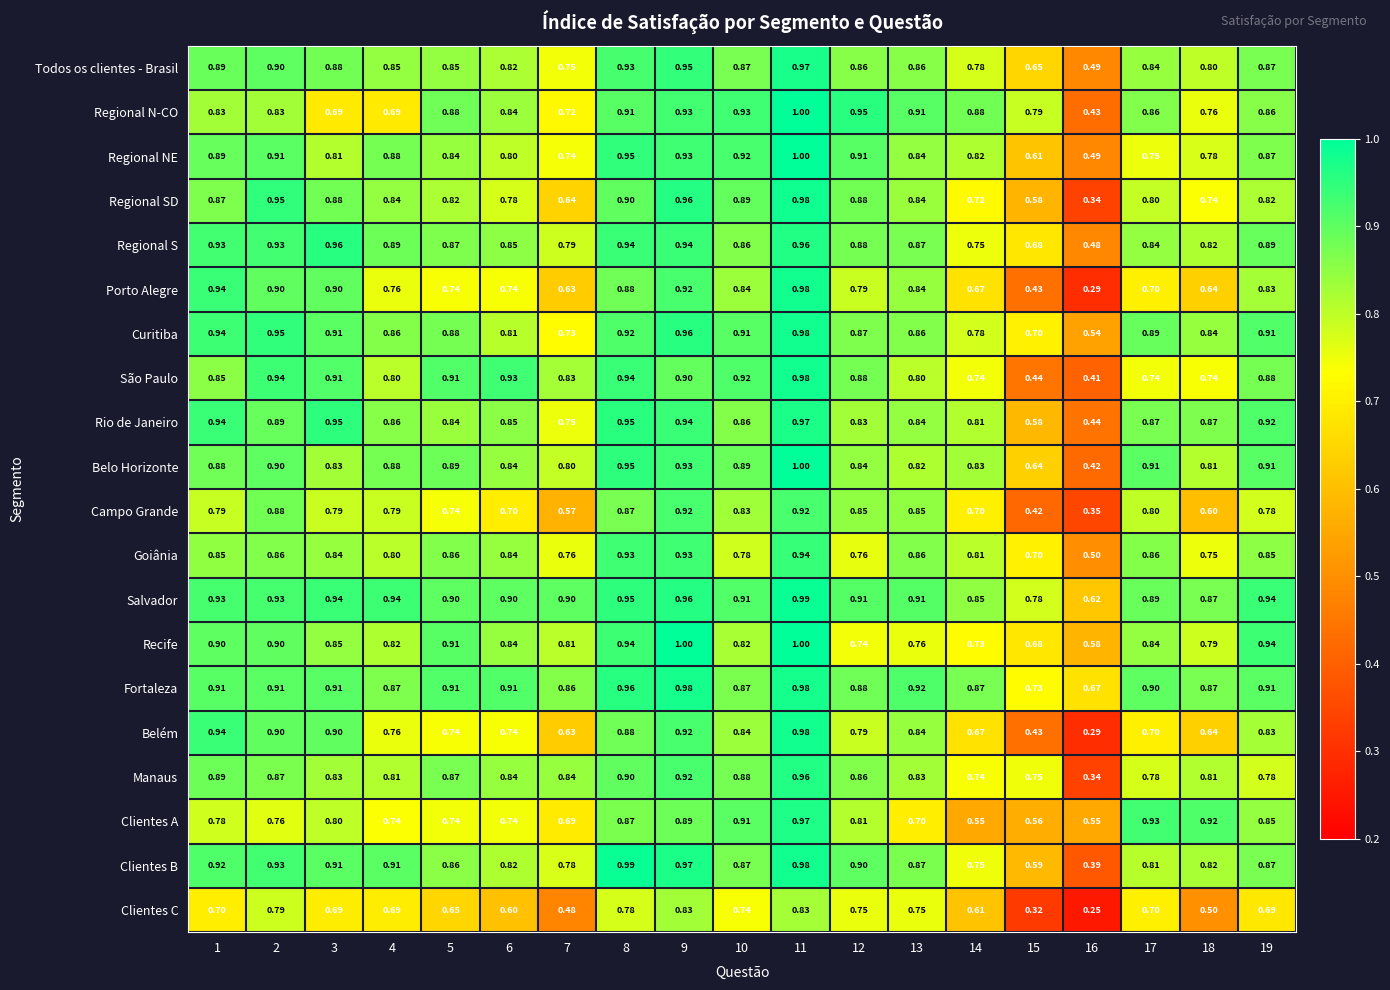

Is the value of Regional N-CO at 19 greater than the value of Regional NE at 2?

No